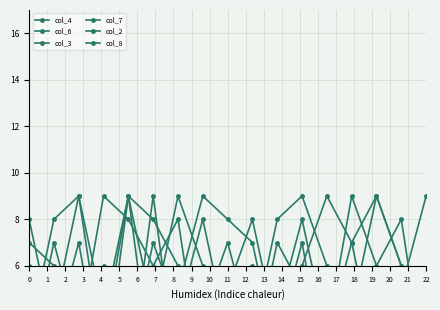

How many intersections are there between col_3 and col_7?

8